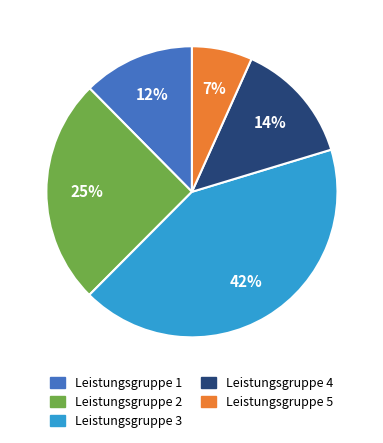

How many segments does this pie chart have?

5